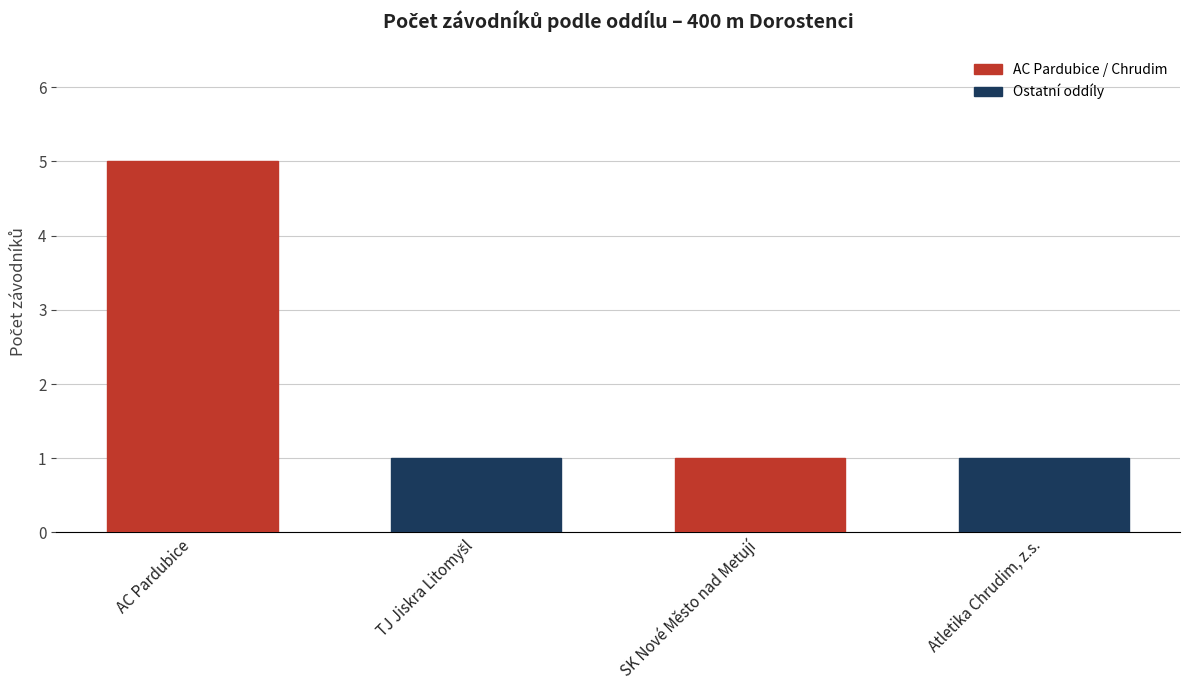

What is the greatest value displayed?

5